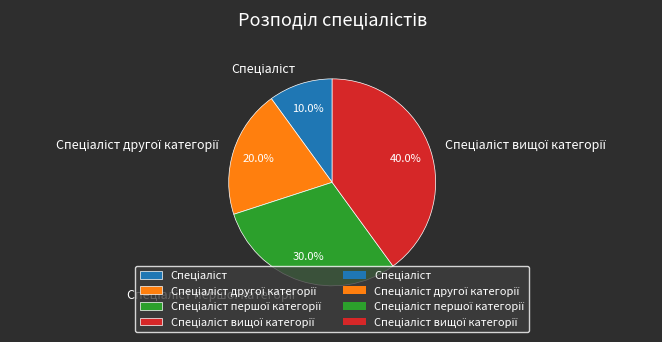

Count the number of slices in the pie.

4